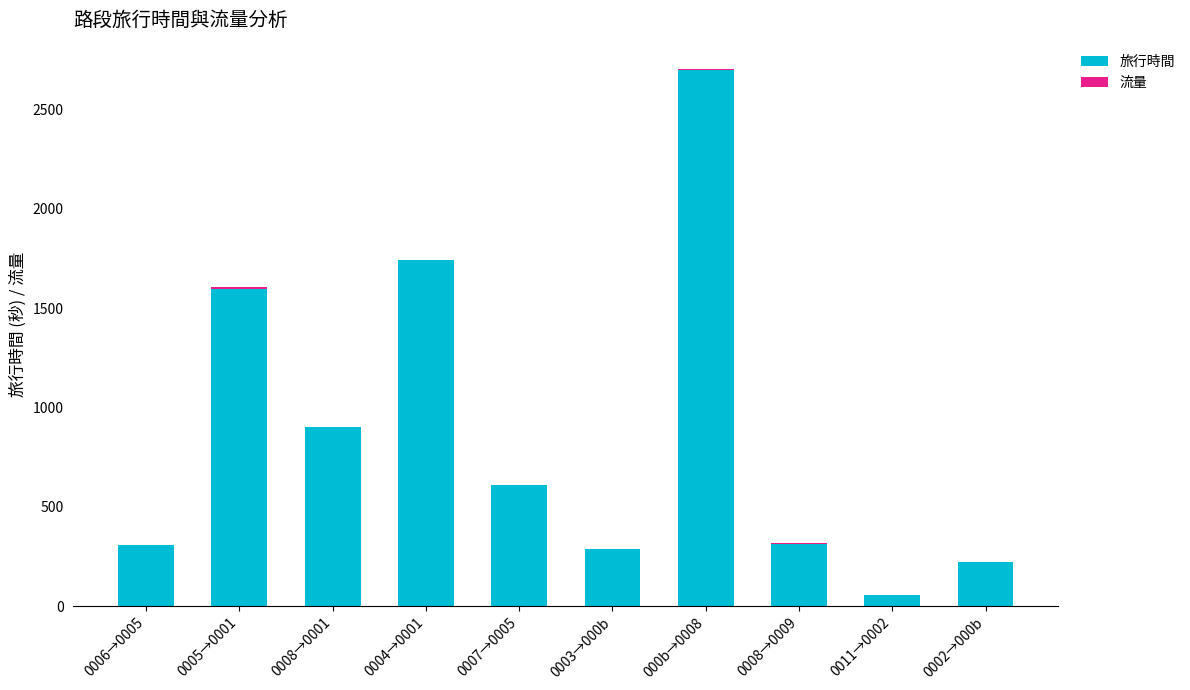

What is the sum of all 旅行時間 values?

8730